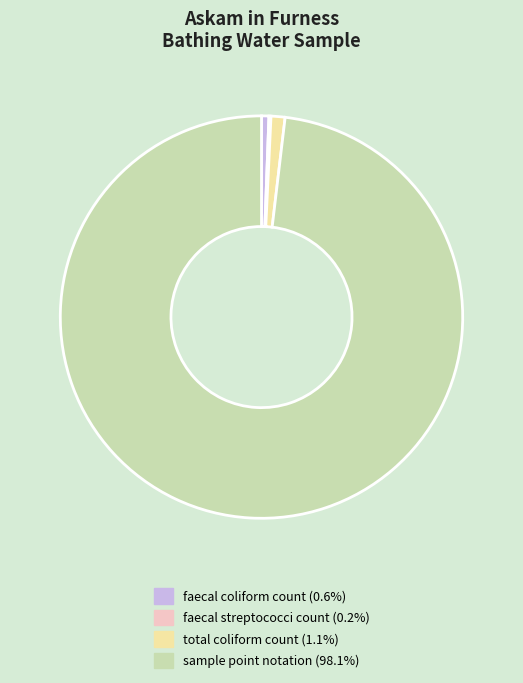

Is there any slice that represents more than half of the pie?

Yes